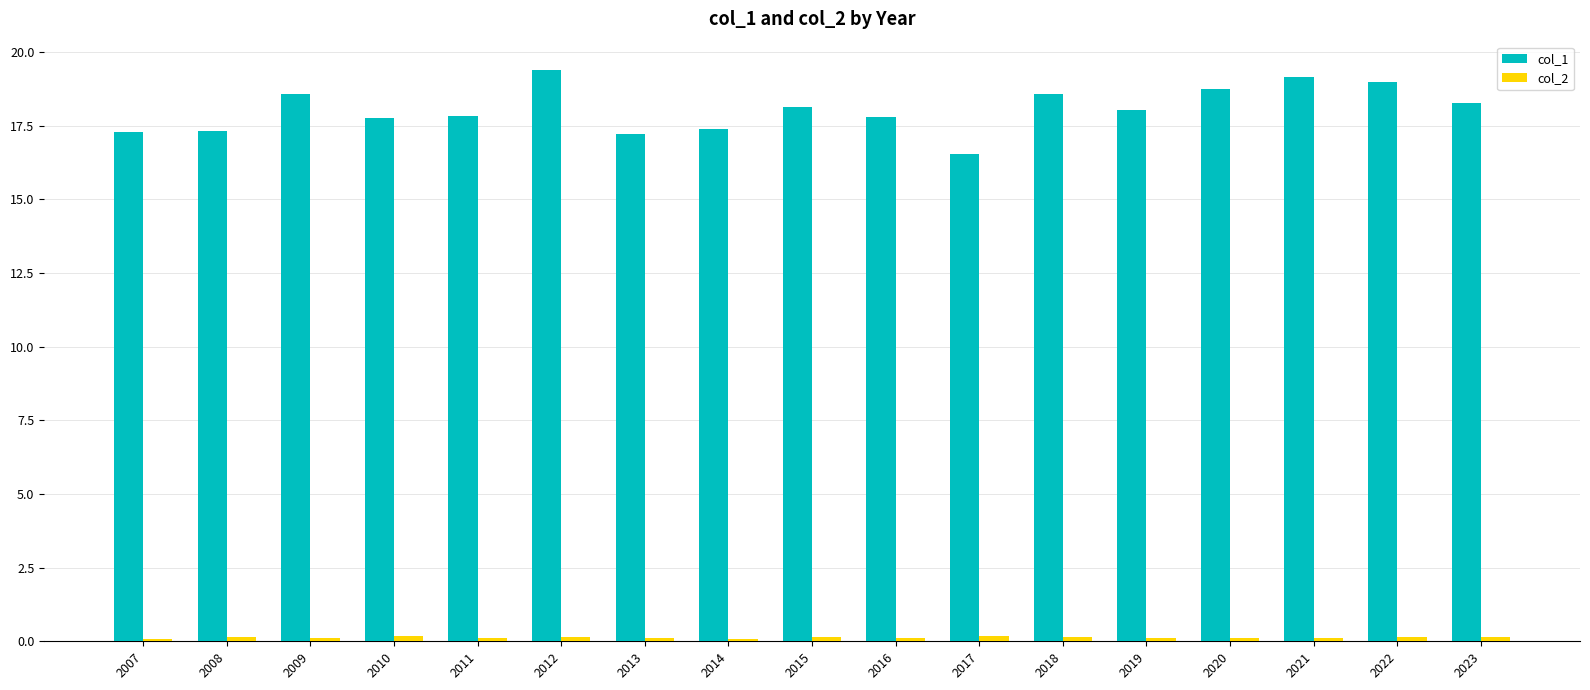

What value does the col_1 series have at 2018?

18.6